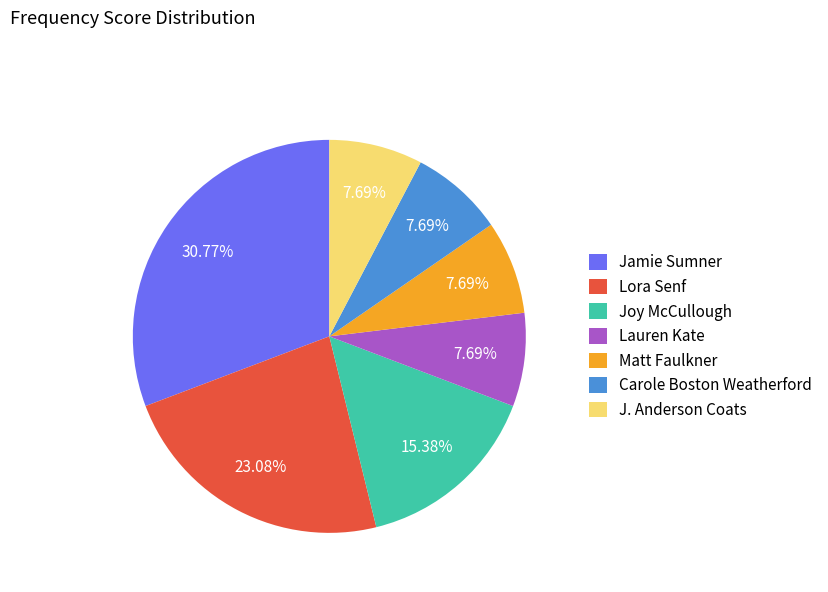

Which category has the biggest portion of the pie?

Jamie Sumner